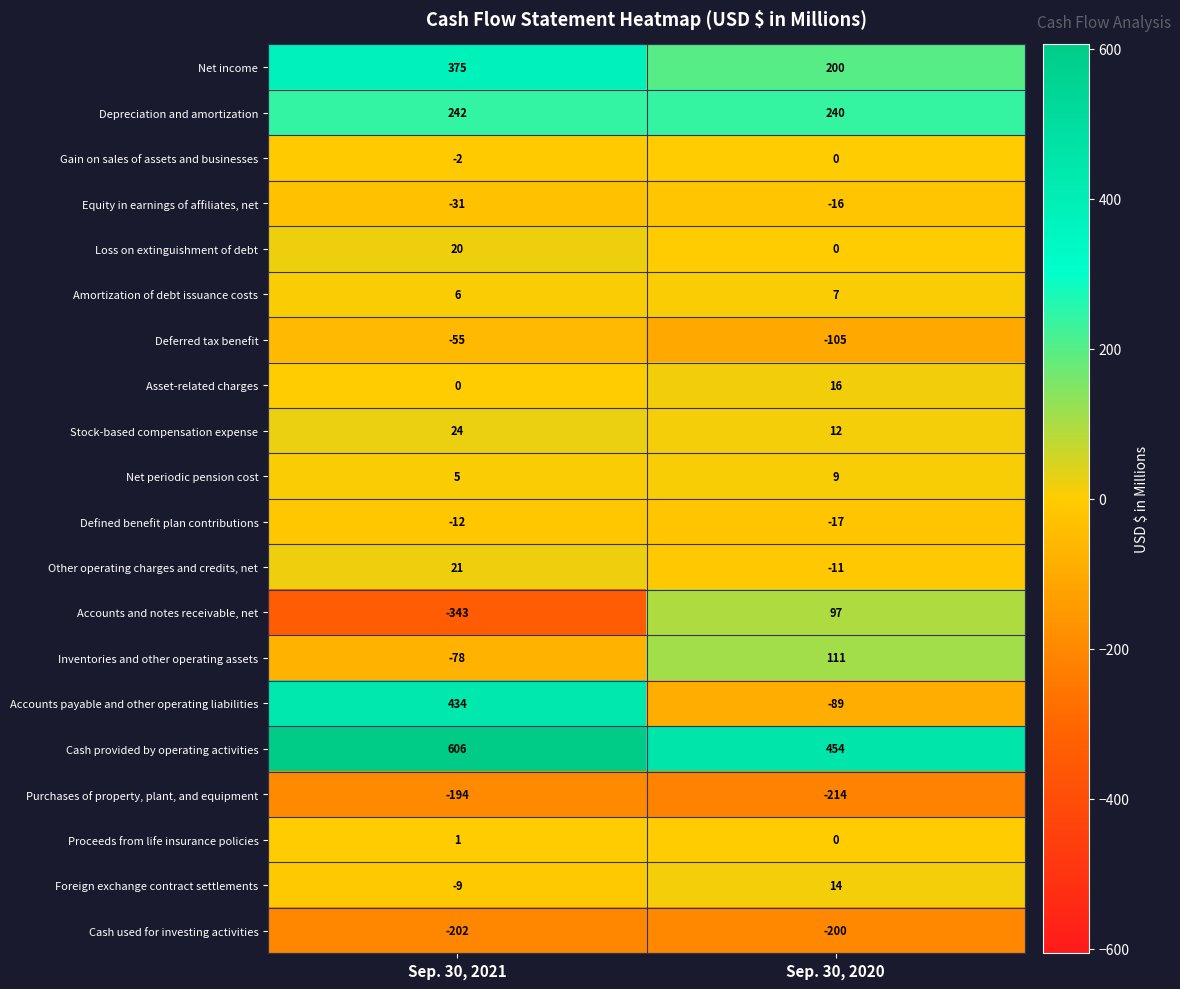

Rank the series by their maximum value, from highest to lowest.

Cash provided by operating activities, Accounts payable and other operating liabilities, Net income, Depreciation and amortization, Inventories and other operating assets, Accounts and notes receivable, net, Stock-based compensation expense, Other operating charges and credits, net, Loss on extinguishment of debt, Asset-related charges, Foreign exchange contract settlements, Net periodic pension cost, Amortization of debt issuance costs, Proceeds from life insurance policies, Gain on sales of assets and businesses, Defined benefit plan contributions, Equity in earnings of affiliates, net, Deferred tax benefit, Purchases of property, plant, and equipment, Cash used for investing activities